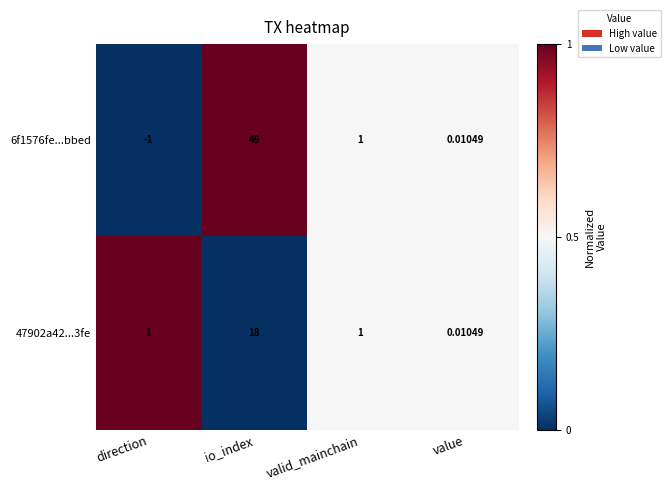

Where is 6f1576fe...bbed nearest to the value 24?

valid_mainchain